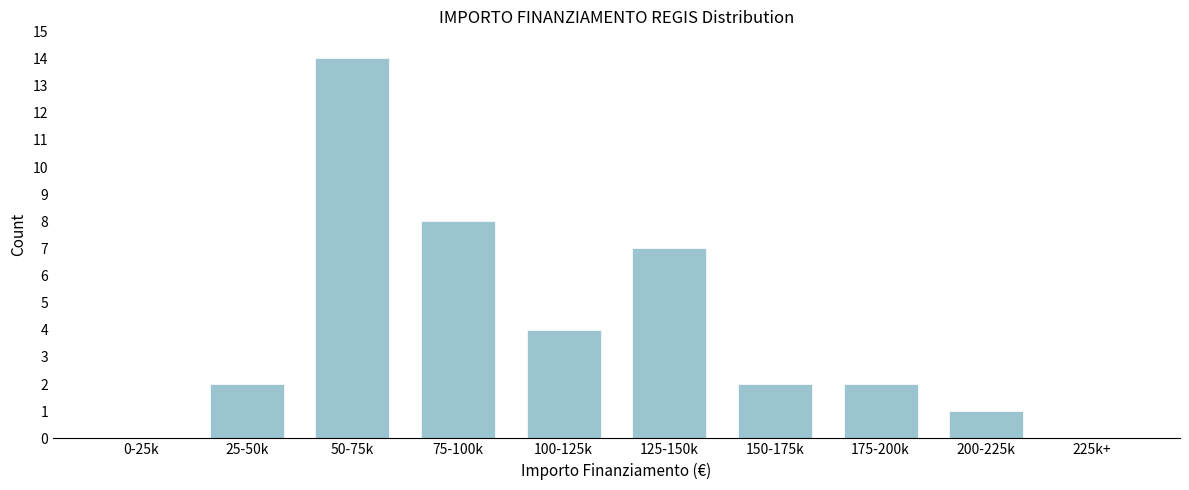

Reading left to right, transcribe all the data shown in this chart.

0-25k=0	25-50k=2	50-75k=14	75-100k=8	100-125k=4	125-150k=7	150-175k=2	175-200k=2	200-225k=1	225k+=0